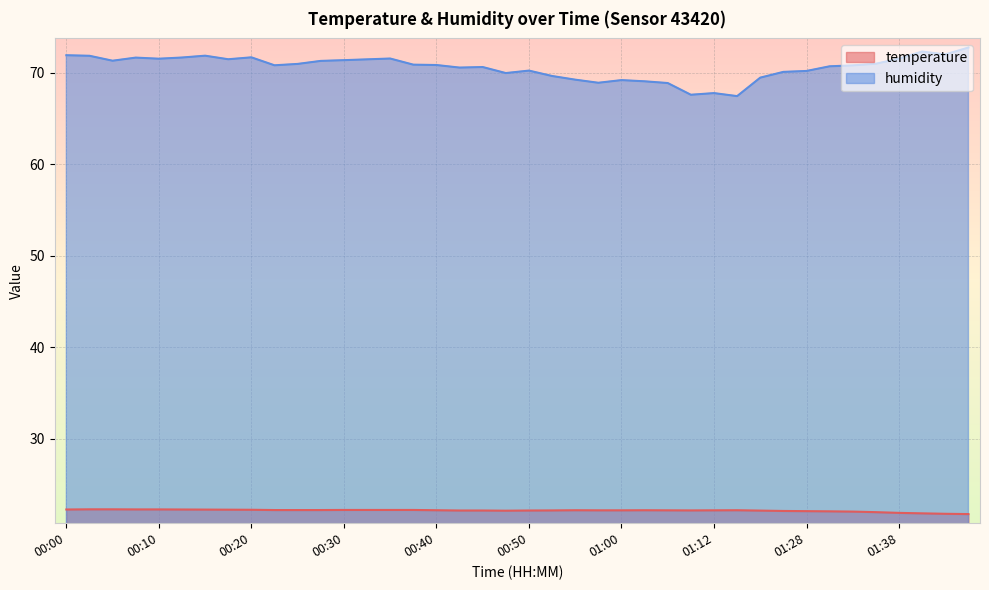

How many values in the temperature series exceed 22?

35